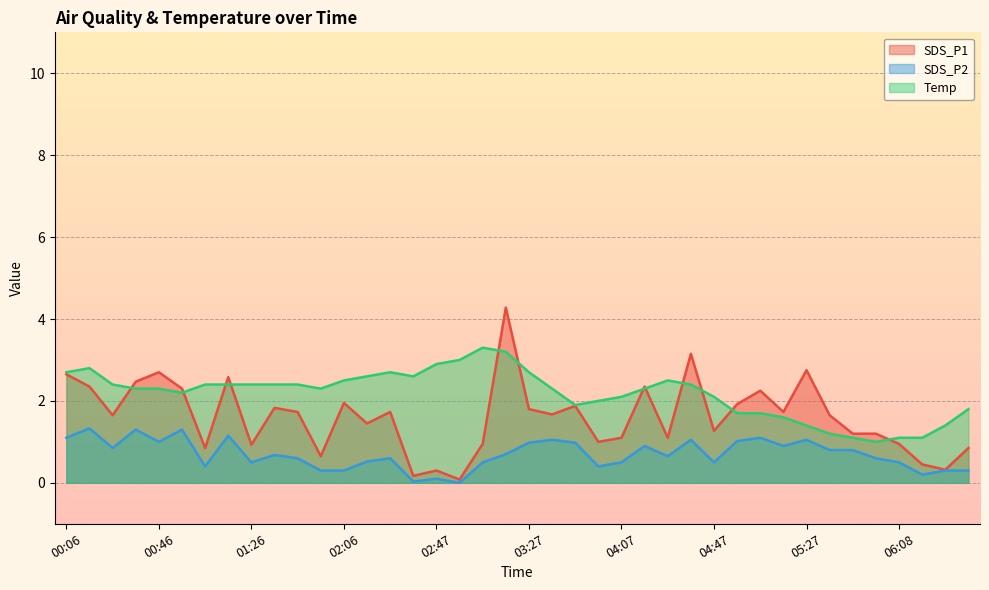

How many data points in SDS_P1 are less than 1?

11